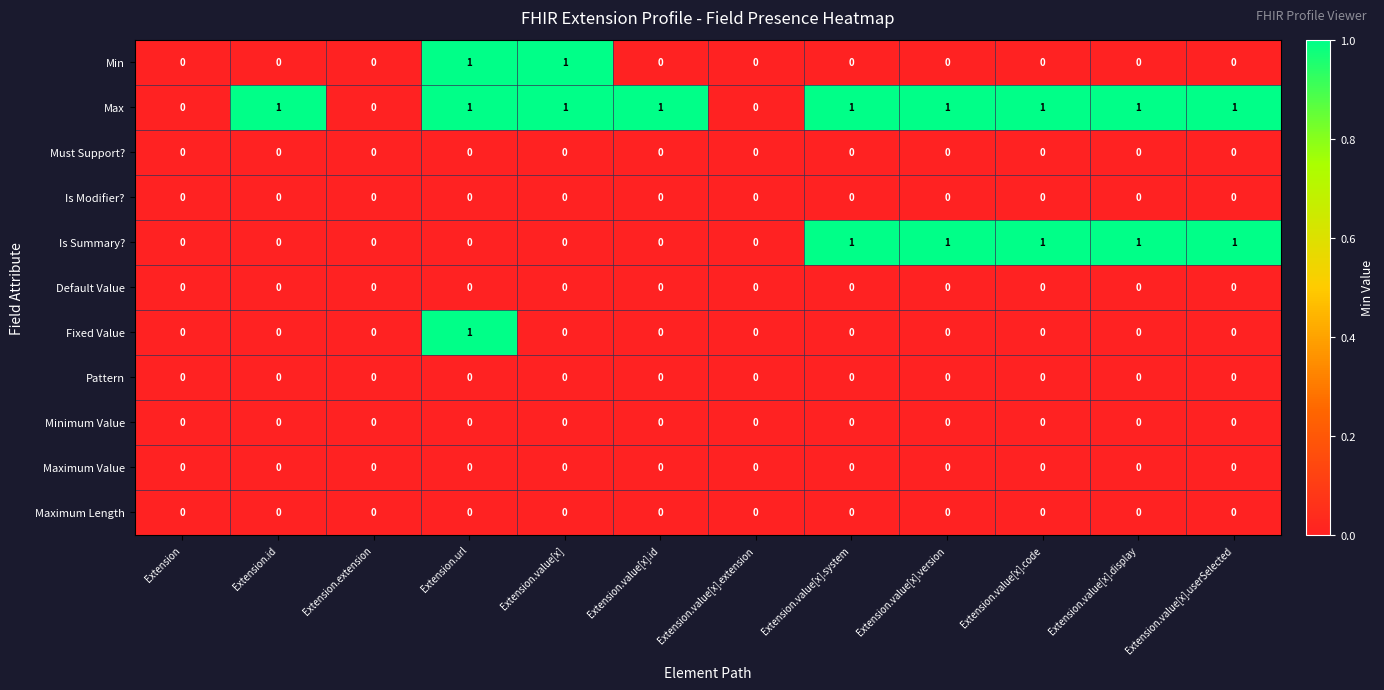

The value of Maximum Value at Extension.value[x] is 0. True or false?

True